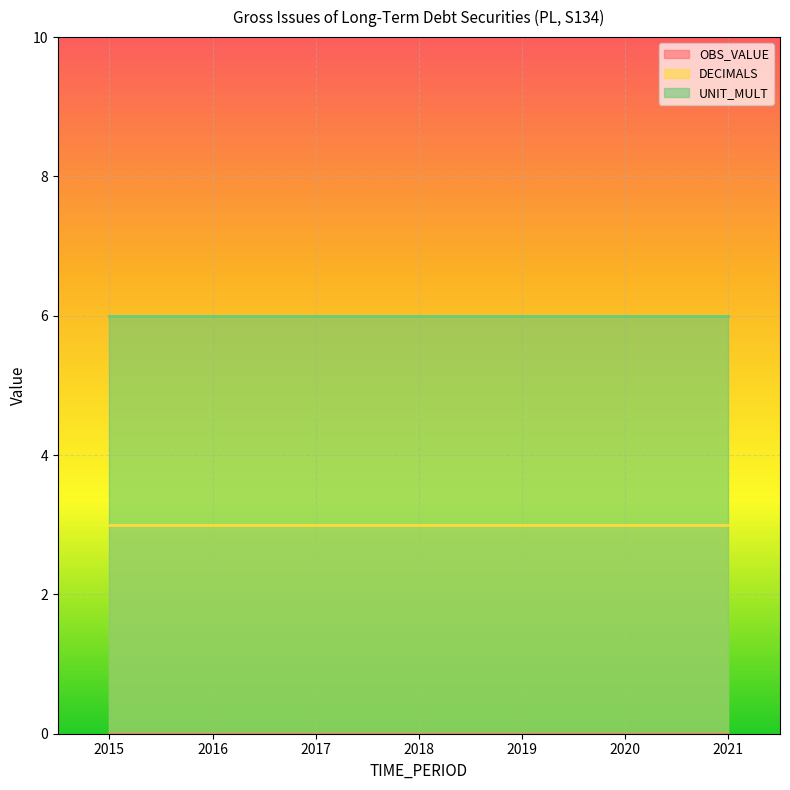

Does the chart display data point markers on the line(s)?

No